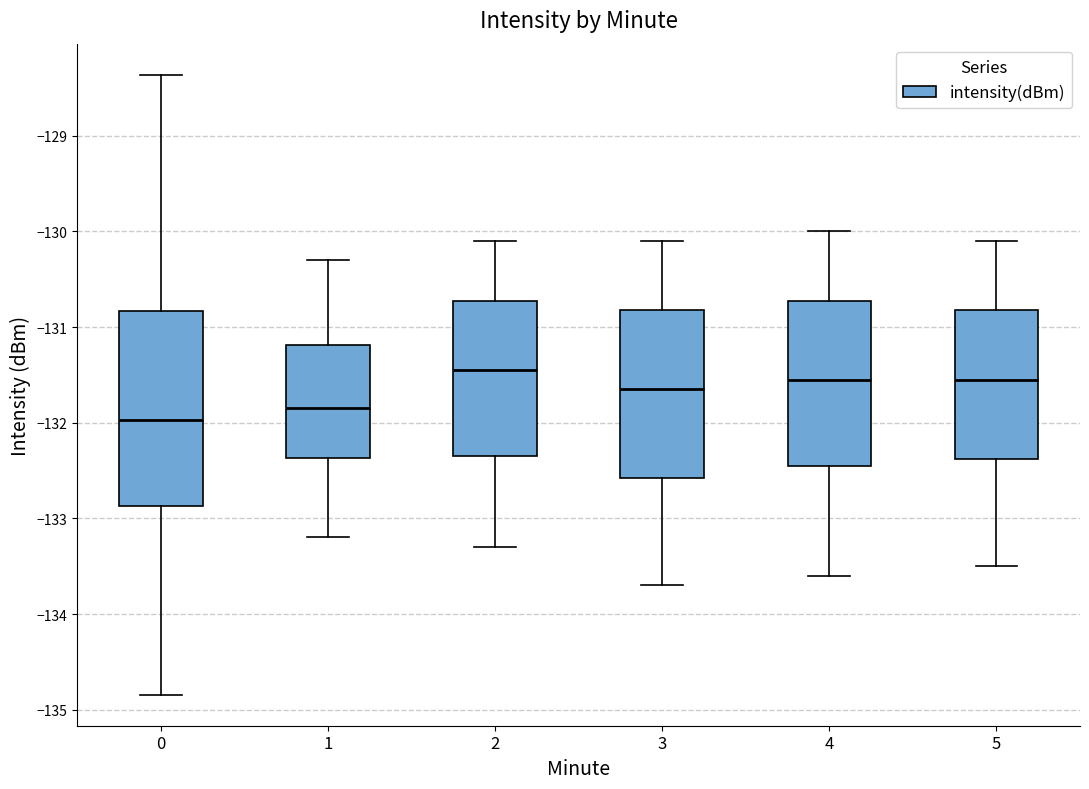

Reading left to right, transcribe this box plot: for each box, give where its median line is, the range the box spans, and where its two whiskers end, as read against the y-axis. The values are not printed on the chart, so give them approximately, as read against the axis.

0: median -132.0, box -132.9 to -130.8, whiskers -134.8 to -128.4
1: median -131.8, box -132.4 to -131.2, whiskers -133.2 to -130.3
2: median -131.4, box -132.3 to -130.7, whiskers -133.3 to -130.1
3: median -131.6, box -132.6 to -130.8, whiskers -133.7 to -130.1
4: median -131.5, box -132.4 to -130.7, whiskers -133.6 to -130.0
5: median -131.5, box -132.4 to -130.8, whiskers -133.5 to -130.1